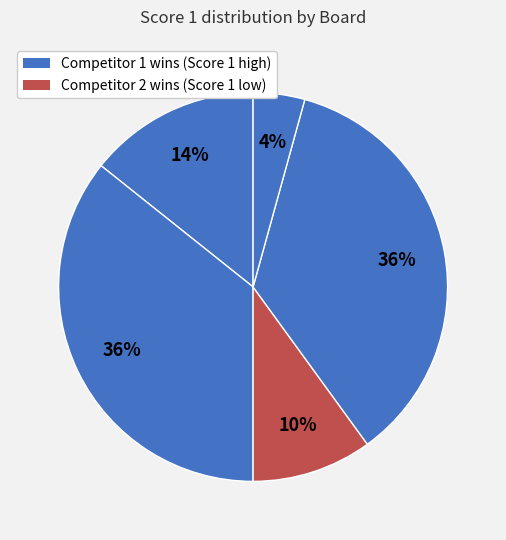

How many segments does this pie chart have?

5